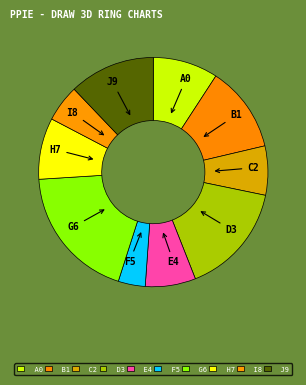

Count the number of slices in the pie.

10